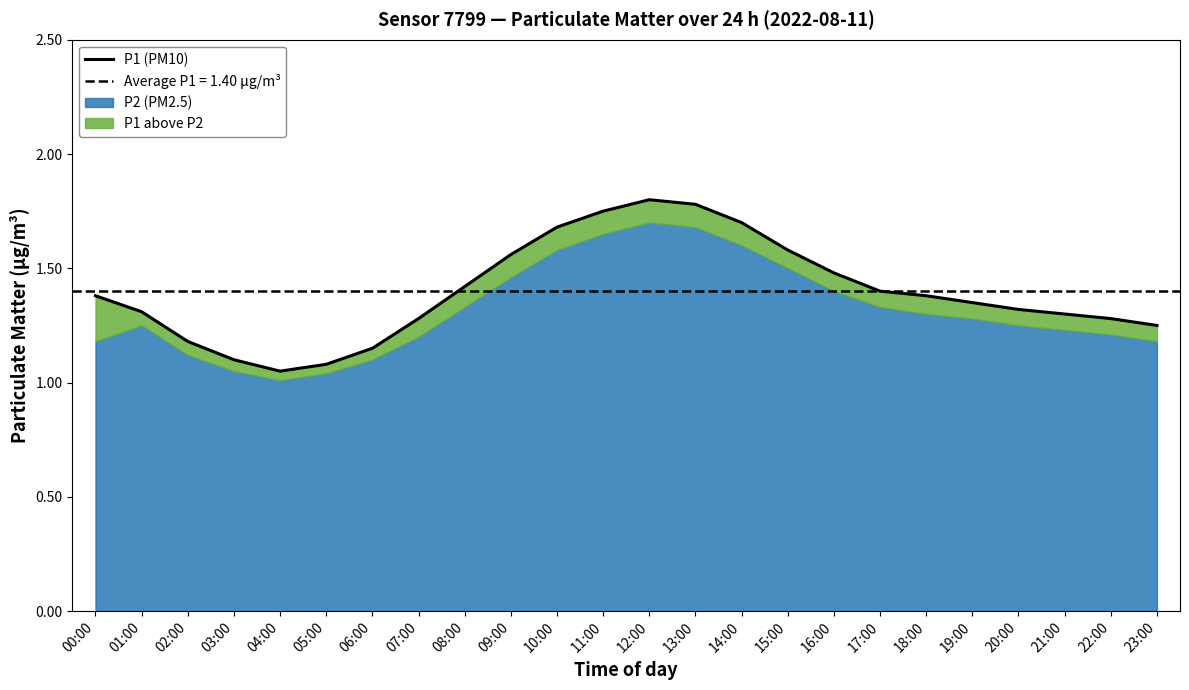

Rank the categories by value from lowest to highest.

04:00, 05:00, 03:00, 06:00, 02:00, 23:00, 07:00, 22:00, 21:00, 01:00, 20:00, 19:00, 00:00, 18:00, 17:00, 08:00, 16:00, 09:00, 15:00, 10:00, 14:00, 11:00, 13:00, 12:00